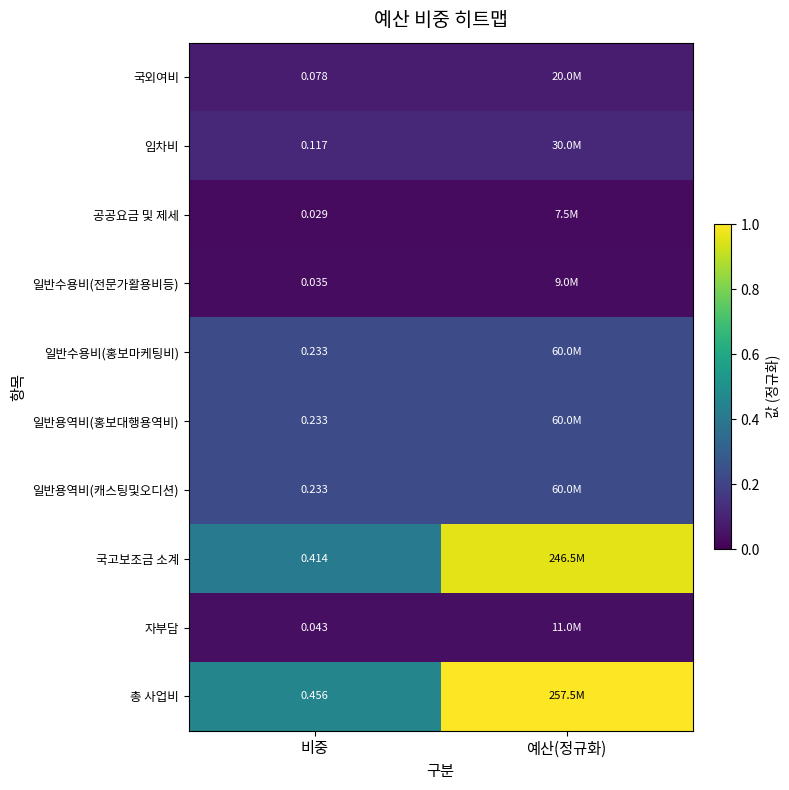

Is the value of 공공요금 및 제세 at 비중 greater than the value of 일반용역비(홍보대행용역비) at 비중?

No